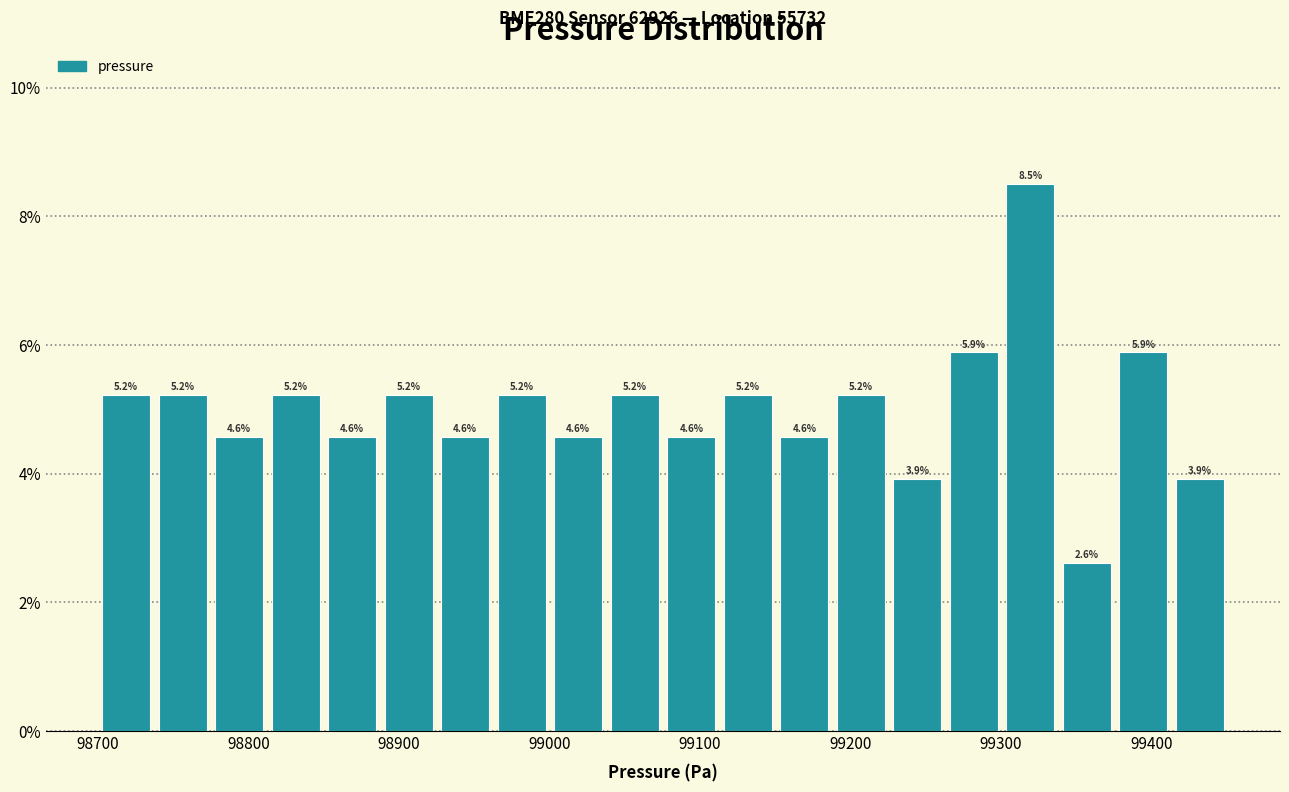

Read against the x-axis, roughly where is the centre of the tallest bar?

99320